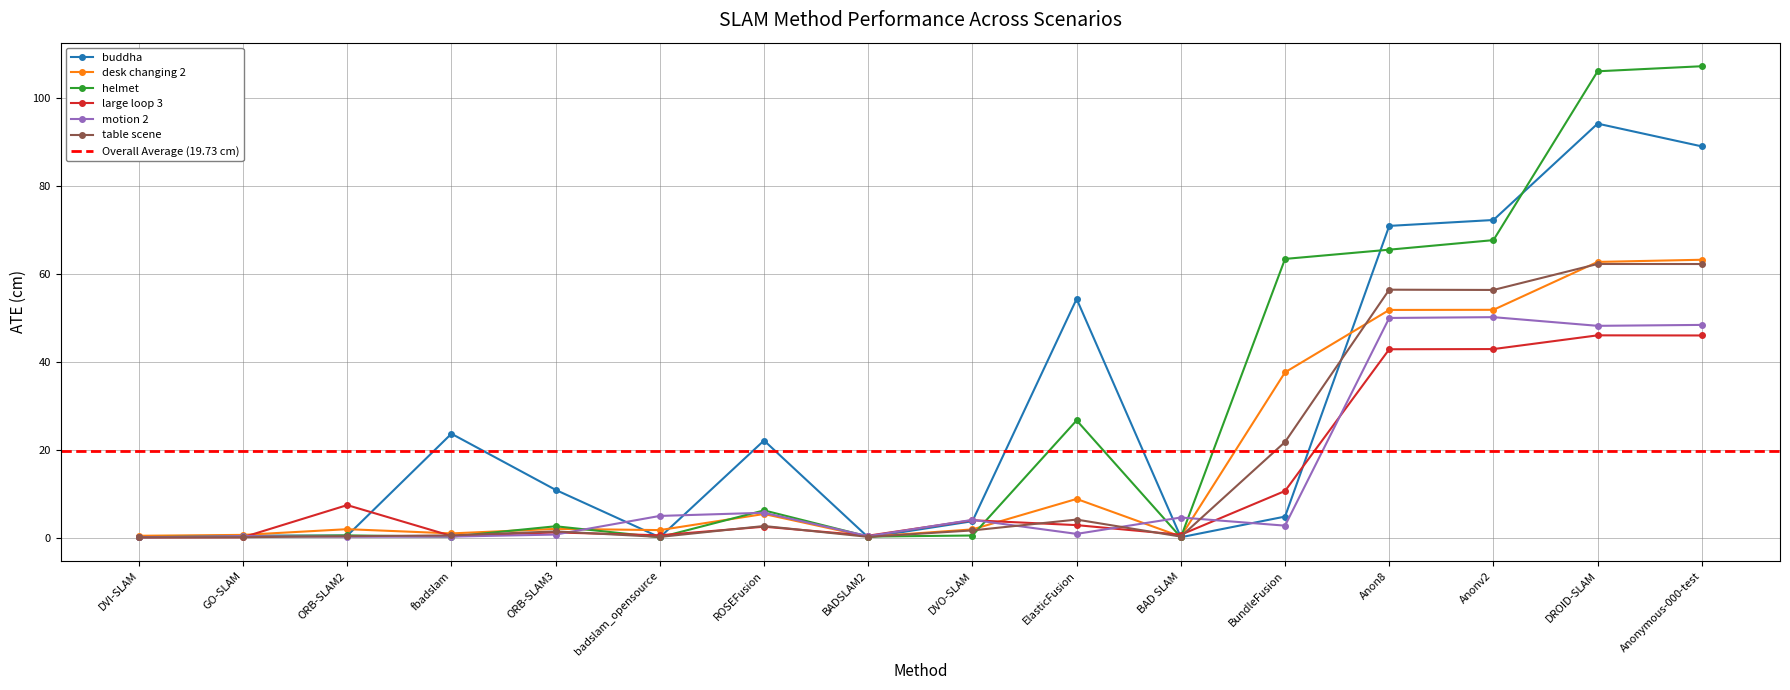

After their last crossing, which series has the higher values: table scene or desk changing 2?

desk changing 2